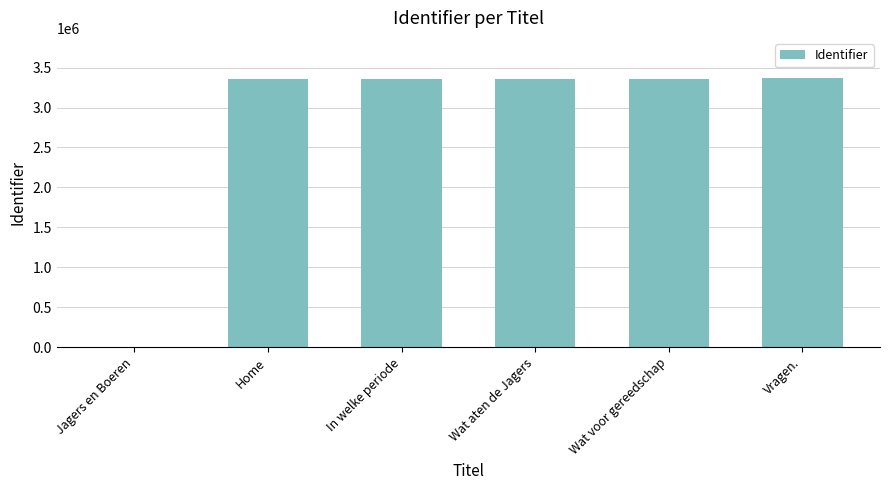

Count the number of data series in this chart.

1